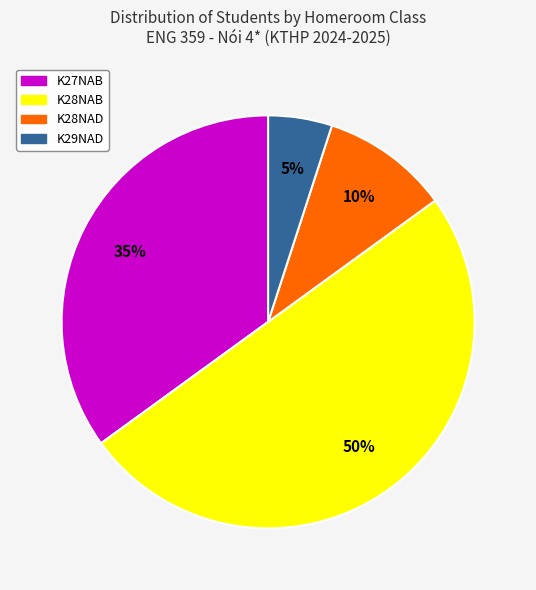

How many slices are in this pie chart?

4